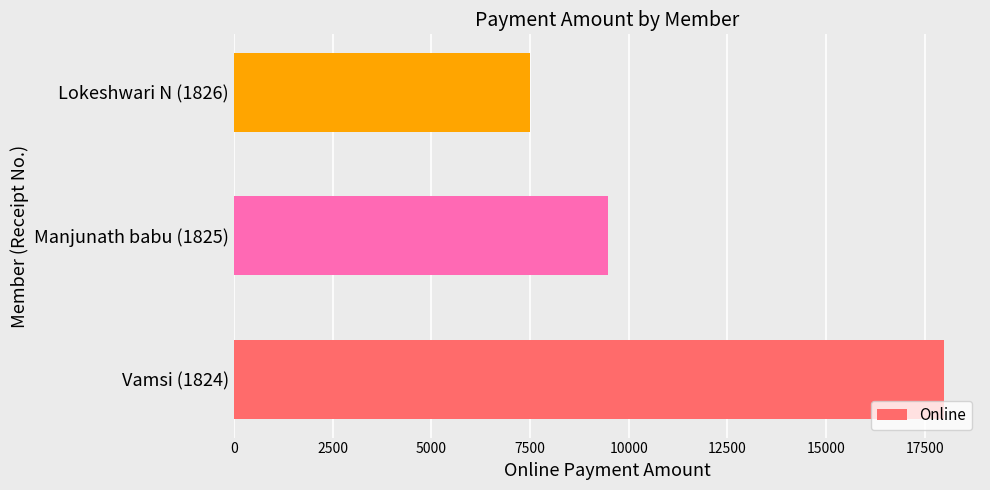

What is the average value?

11662